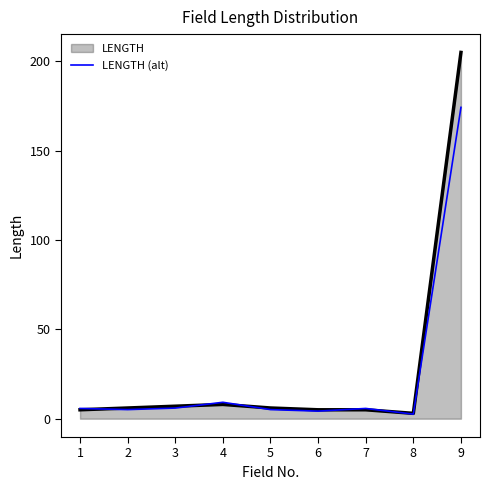

Which series has the widest spread of values?

LENGTH